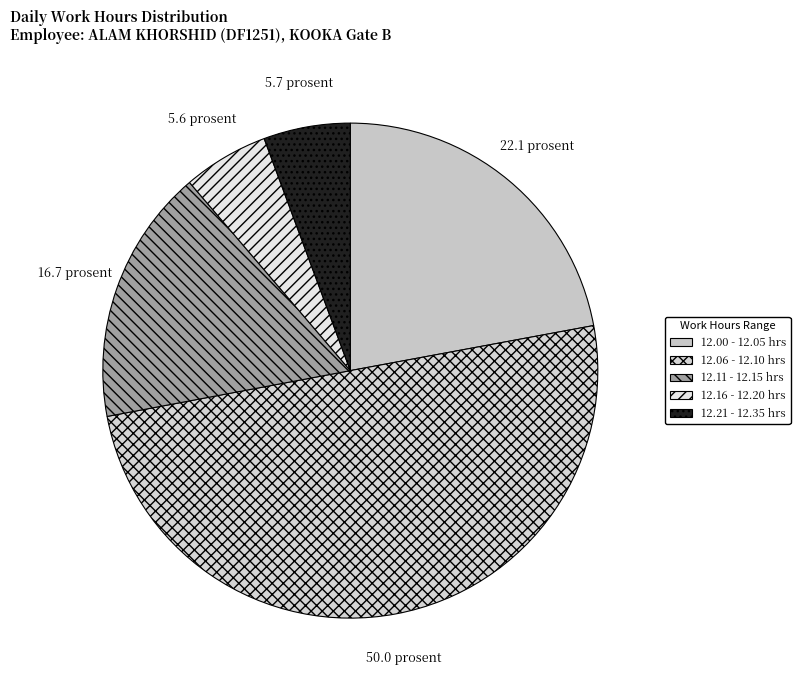

How many slices are in this pie chart?

5